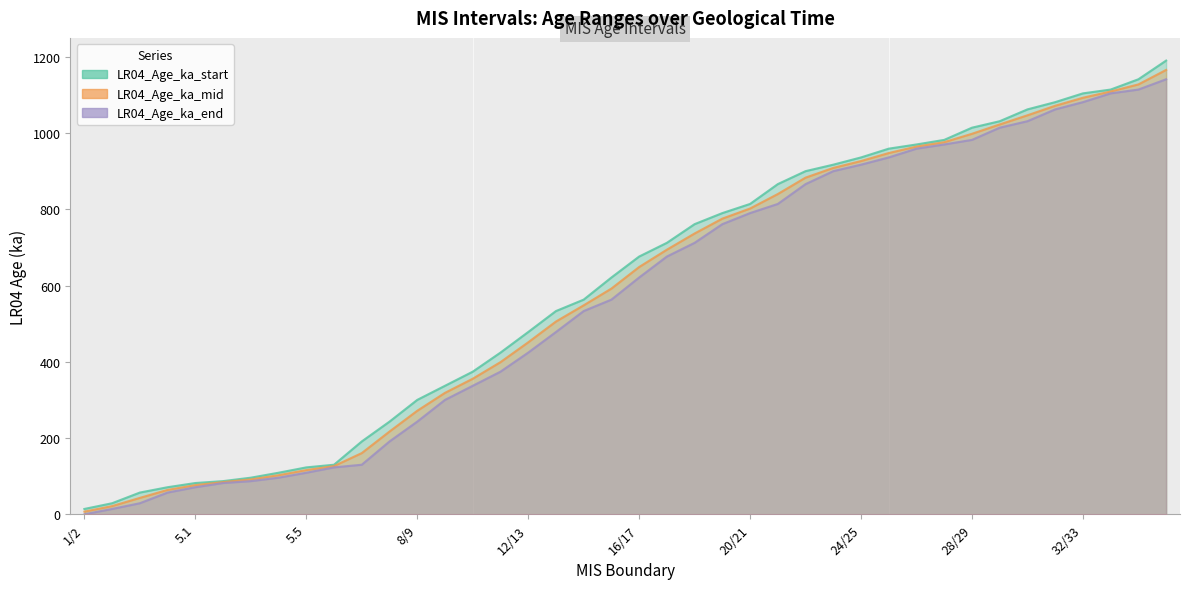

What is the difference between the LR04_Age_ka_end values at 16/17 and 25/26?

315.0